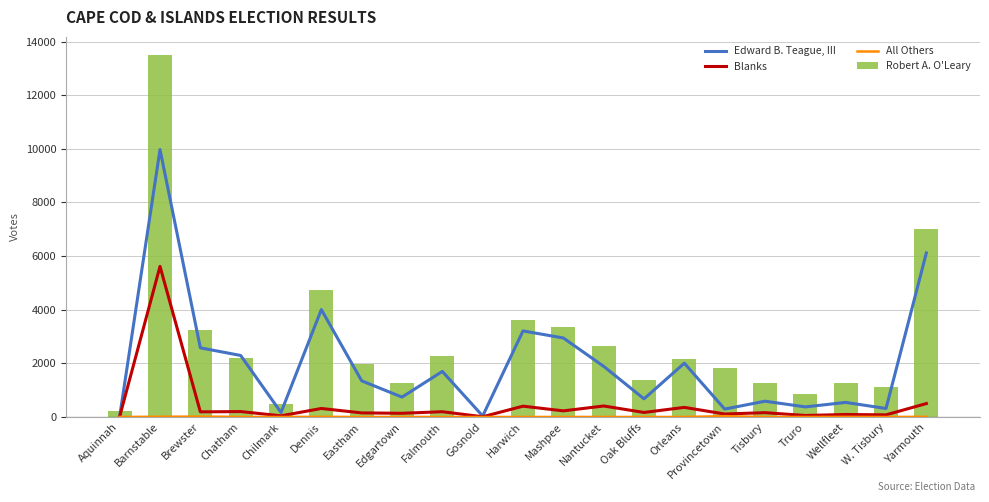

Reading left to right, list all the values displayed in this chart.

Edward B. Teague, III: Aquinnah=20	Barnstable=9974	Brewster=2579	Chatham=2294	Chilmark=167	Dennis=4006	Eastham=1348	Edgartown=741	Falmouth=1699	Gosnold=37	Harwich=3210	Mashpee=2946	Nantucket=1888	Oak Bluffs=677	Orleans=2006	Provincetown=295	Tisbury=588	Truro=376	Wellfleet=543	W. Tisbury=317	Yarmouth=6117
Blanks: Aquinnah=16	Barnstable=5617	Brewster=191	Chatham=202	Chilmark=43	Dennis=317	Eastham=152	Edgartown=138	Falmouth=196	Gosnold=8	Harwich=403	Mashpee=228	Nantucket=410	Oak Bluffs=169	Orleans=358	Provincetown=111	Tisbury=160	Truro=56	Wellfleet=93	W. Tisbury=79	Yarmouth=501
All Others: Aquinnah=0	Barnstable=9	Brewster=15	Chatham=3	Chilmark=1	Dennis=6	Eastham=0	Edgartown=1	Falmouth=1	Gosnold=0	Harwich=0	Mashpee=1	Nantucket=1	Oak Bluffs=1	Orleans=0	Provincetown=31	Tisbury=1	Truro=2	Wellfleet=4	W. Tisbury=0	Yarmouth=7
Robert A. O'Leary: Aquinnah=205	Barnstable=13501	Brewster=3227	Chatham=2201	Chilmark=469	Dennis=4739	Eastham=1962	Edgartown=1252	Falmouth=2288	Gosnold=36	Harwich=3608	Mashpee=3355	Nantucket=2665	Oak Bluffs=1378	Orleans=2171	Provincetown=1837	Tisbury=1272	Truro=852	Wellfleet=1274	W. Tisbury=1129	Yarmouth=7000